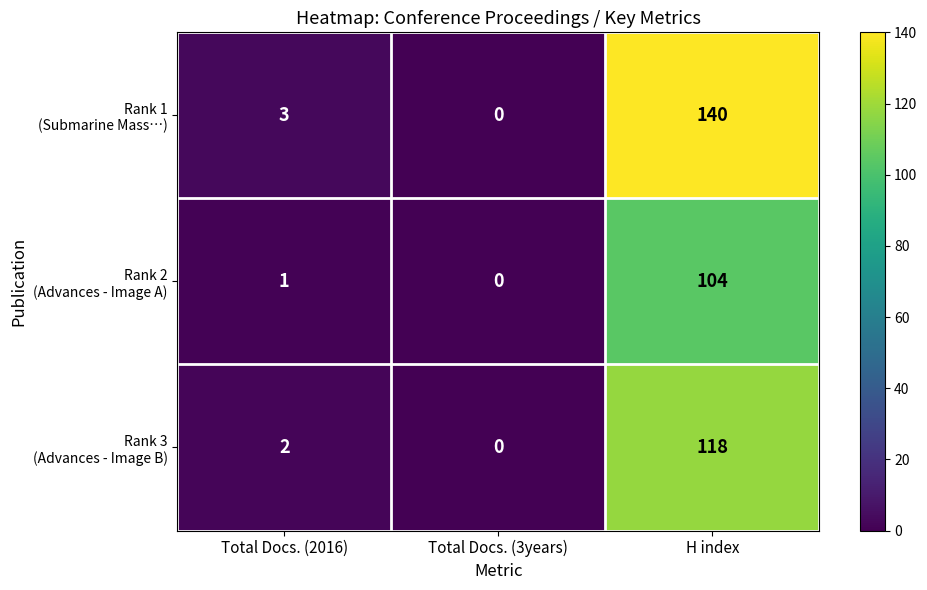

At which category does the chart reach its minimum across all series?

Total Docs. (3years)